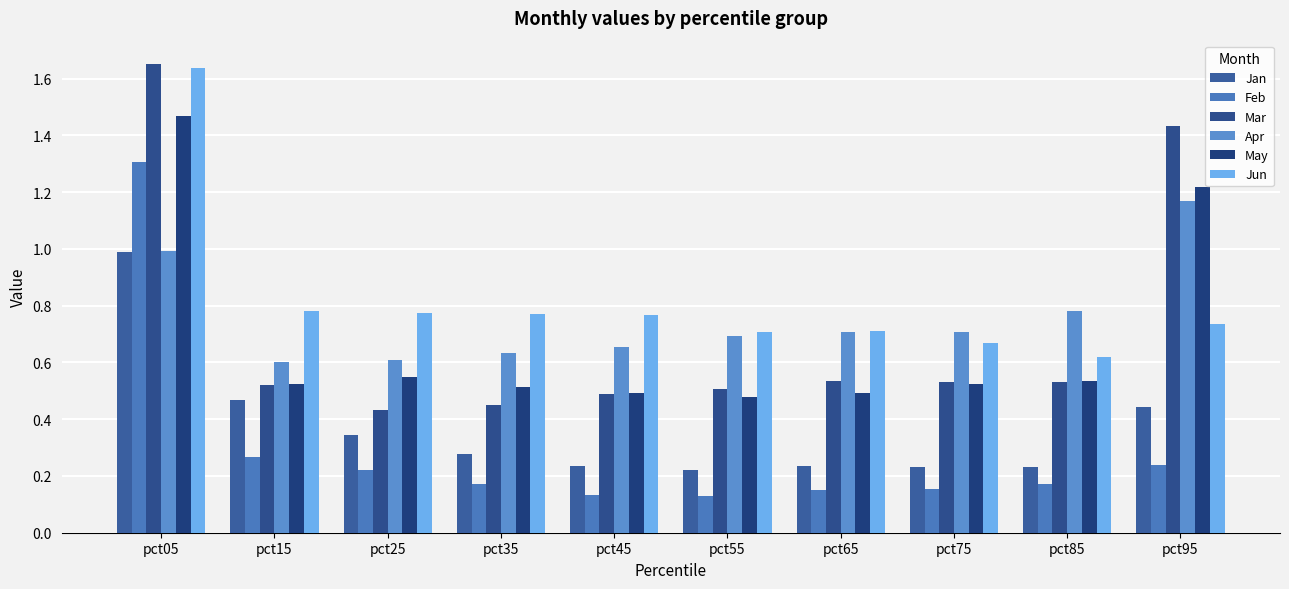

The Mar series shows 0.8 at pct55. True or false?

False